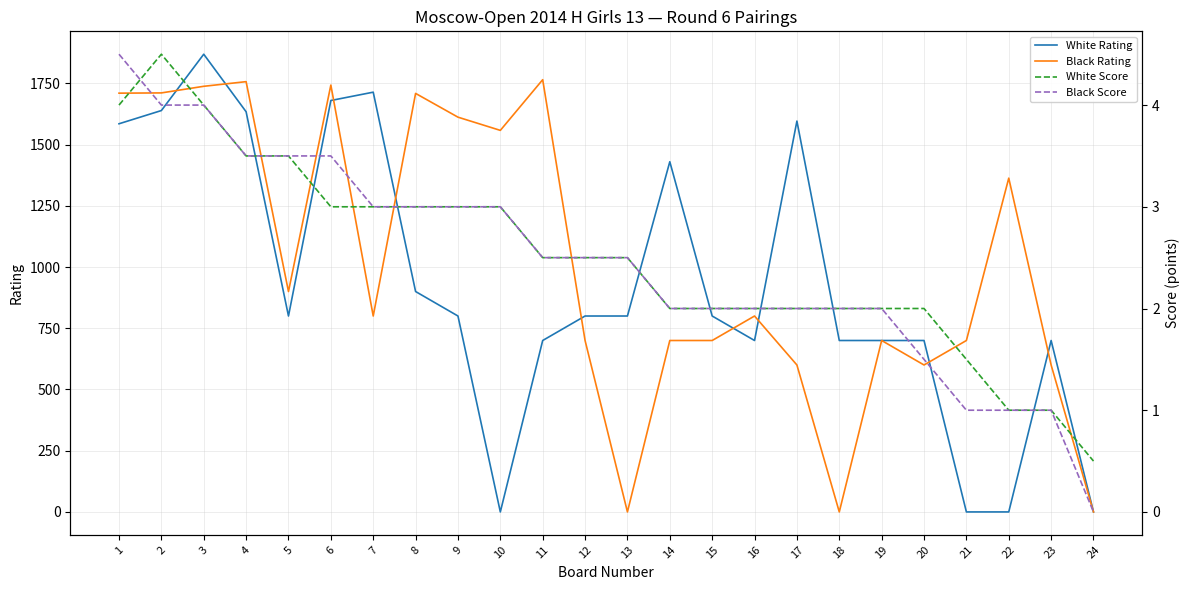

Count the number of data series in this chart.

4